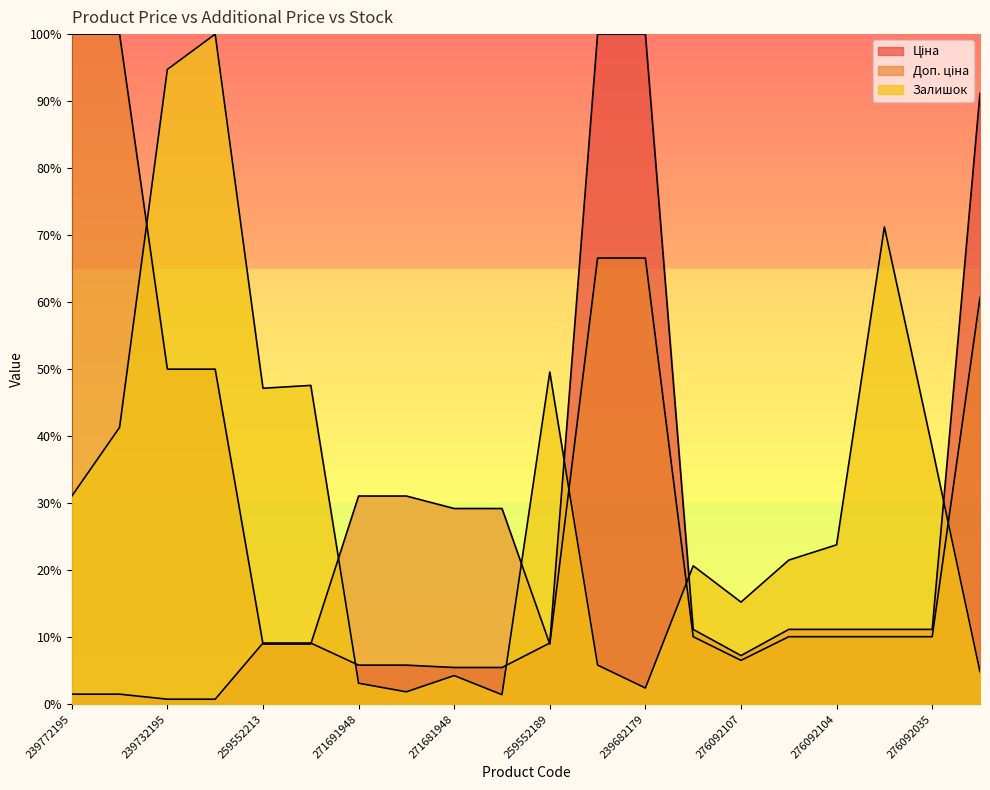

Rank the categories by Ціна value from highest to lowest.

239682195, 239682179, 280941901, 276092108, 276092105, 276092104, 276092103, 276092035, 259552213, 259552212, 259552189, 276092107, 271691948, 271691942, 271681948, 271681942, 239772195, 239772179, 239732195, 239732179